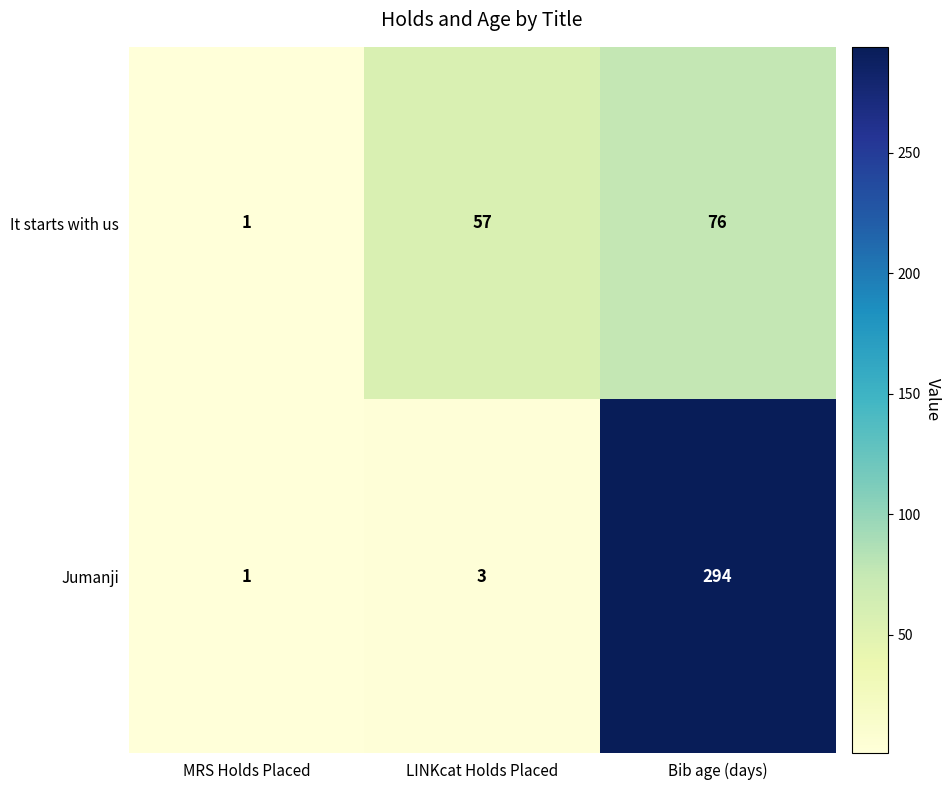

List the series in order of their overall mean, lowest first.

It starts with us, Jumanji